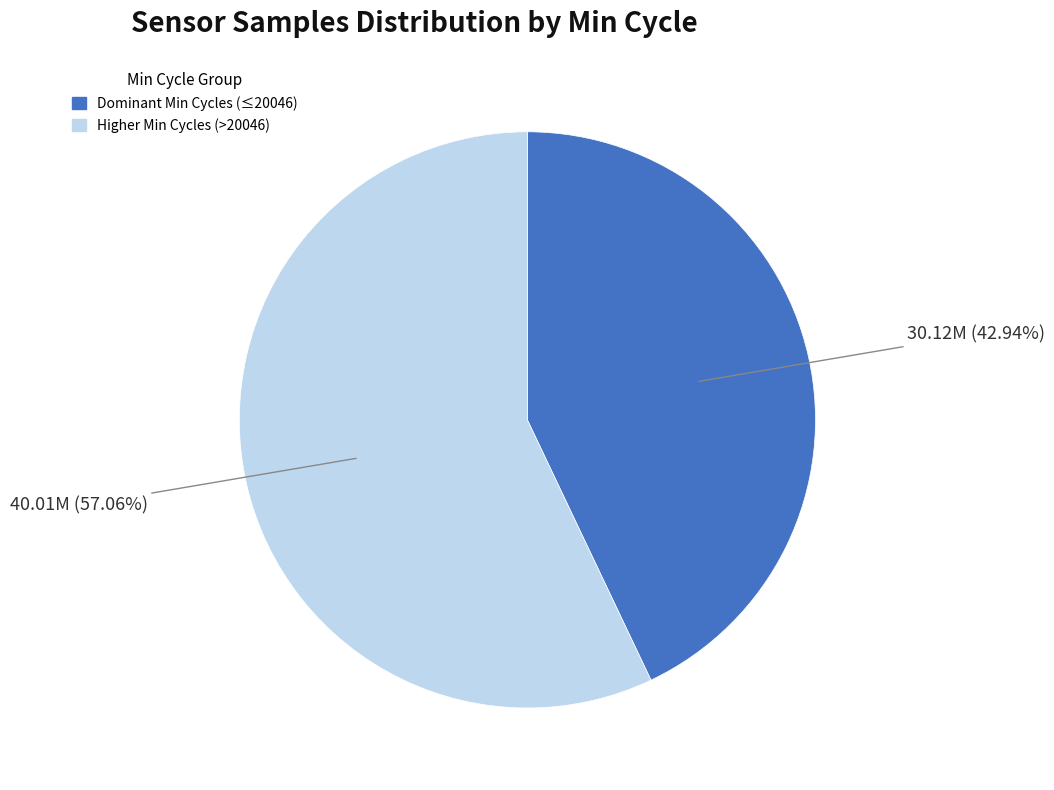

Is there a majority slice in this chart?

Yes